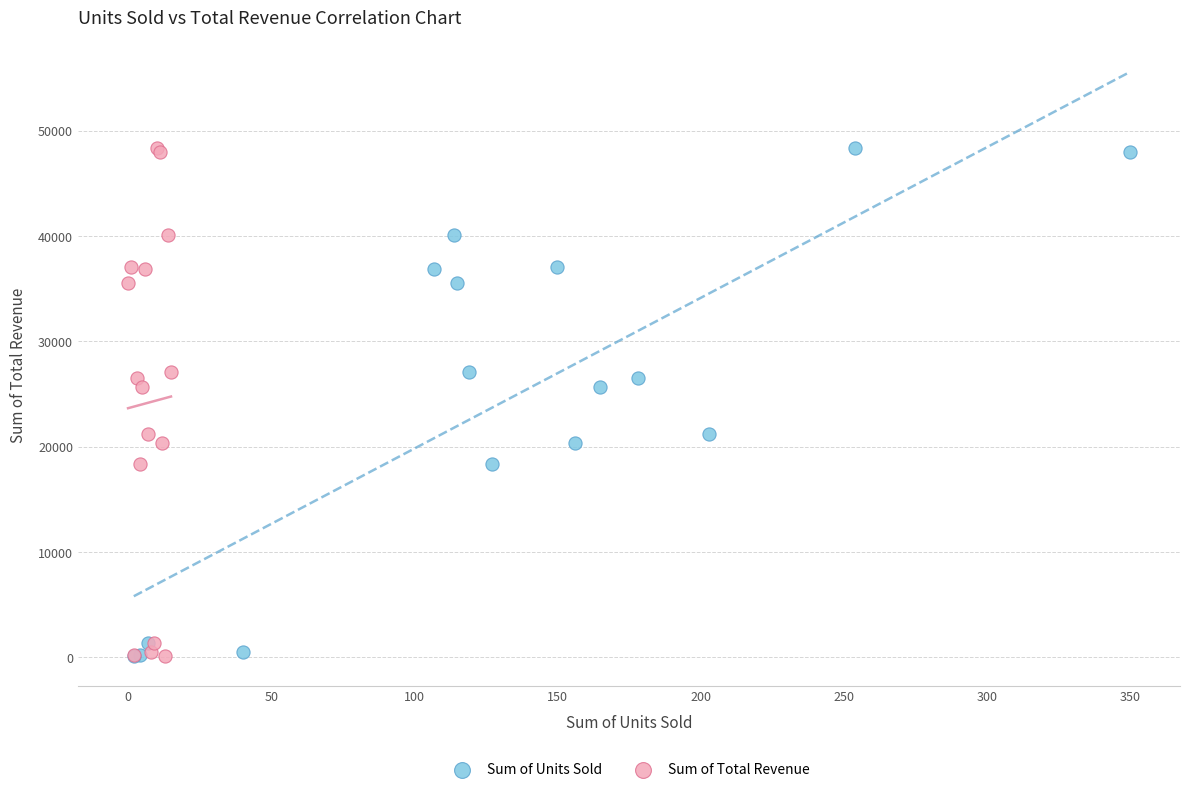

What are all the series names shown in the legend?

Sum of Units Sold, Sum of Total Revenue